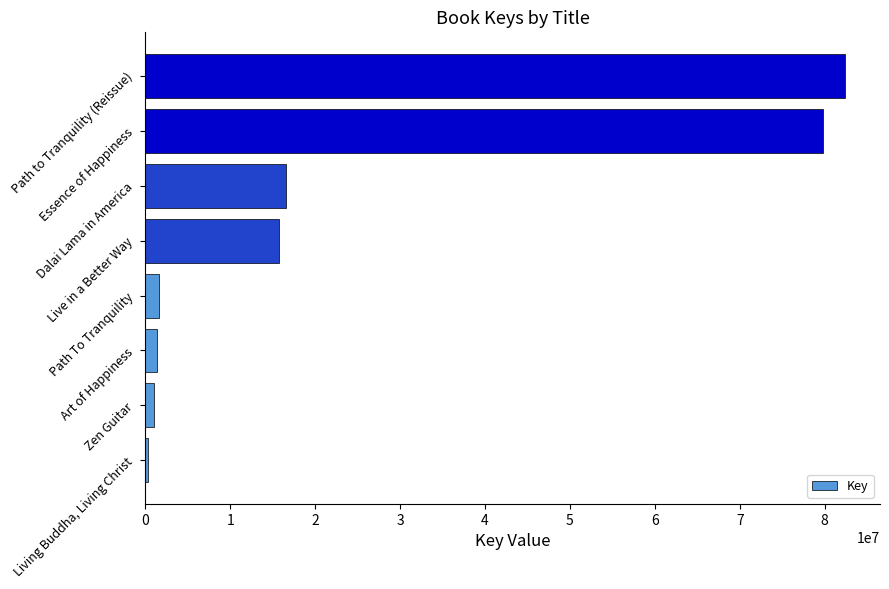

What is the difference between the maximum and minimum values?

82120662